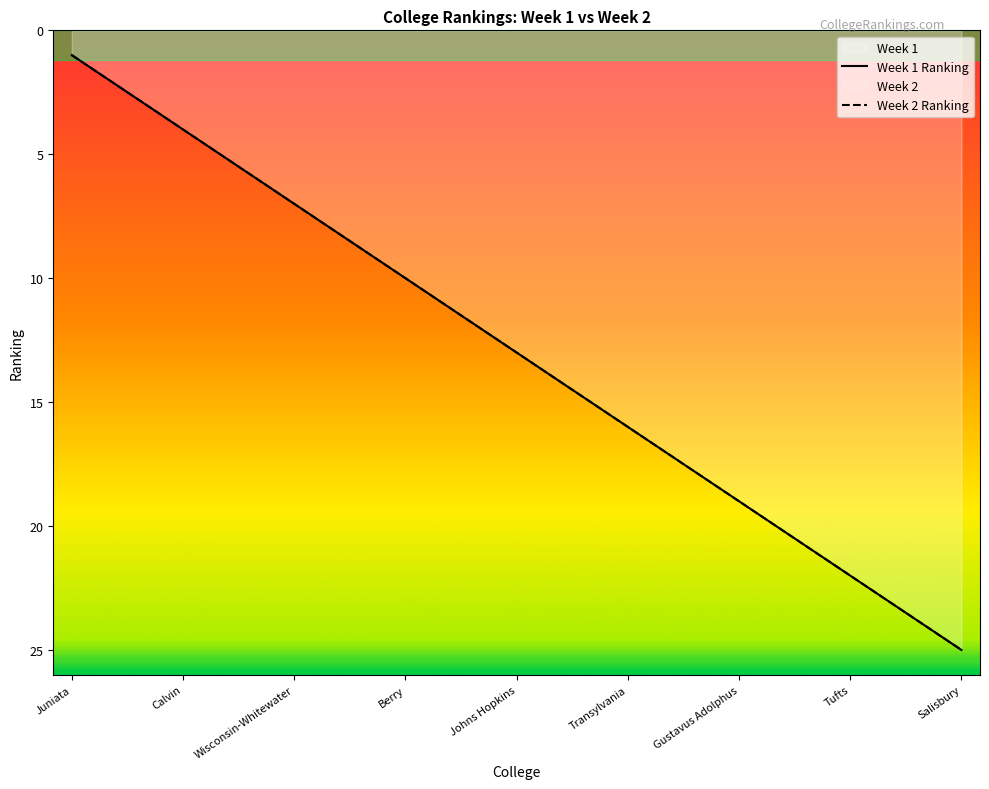

List the series in order of their peak value, highest first.

Week 1 Ranking, Week 2 Ranking